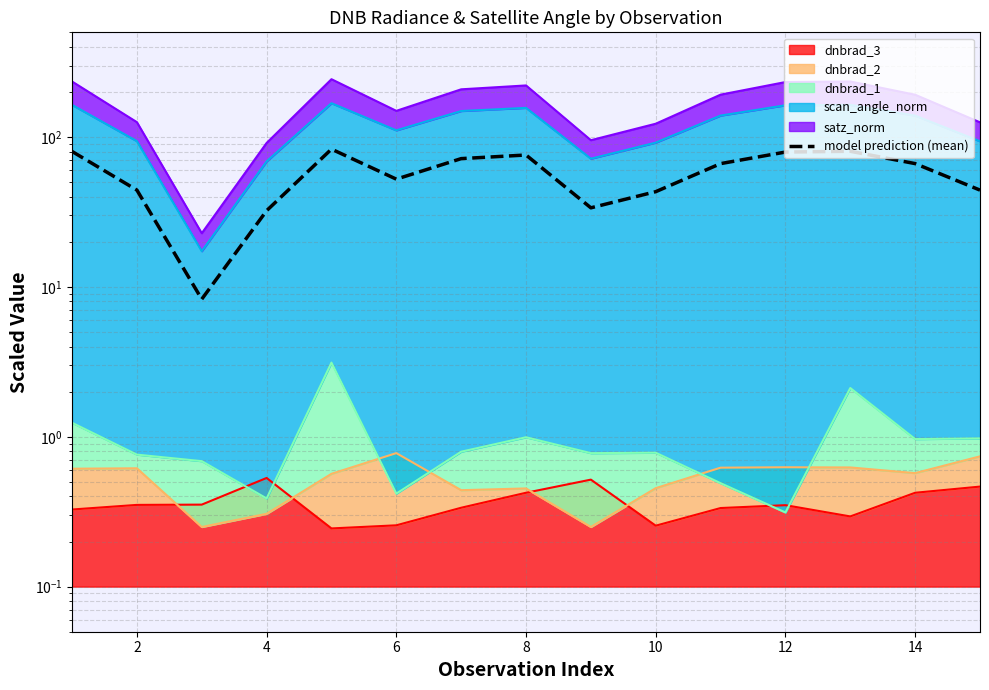

The chart shows a value of 121.9 at 0. True or false?

False